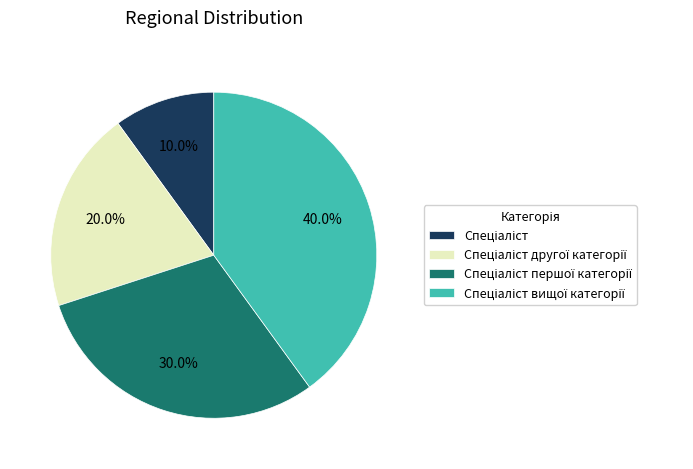

Is there any slice that represents more than half of the pie?

No